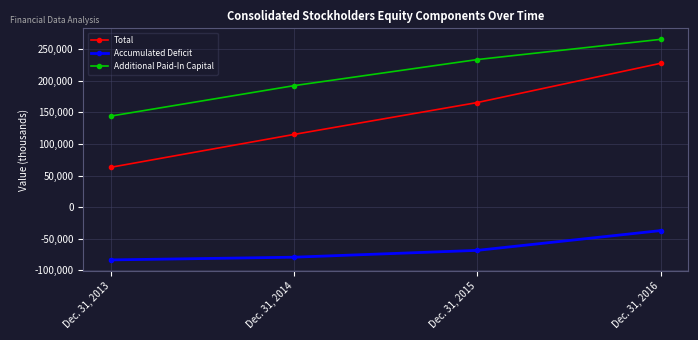

Reading left to right, extract all data points from this chart.

Total: 63077	115012	165398	227384
Accumulated Deficit: -83323	-79040	-68247	-37013
Additional Paid-In Capital: 144023	192112	233336	265264